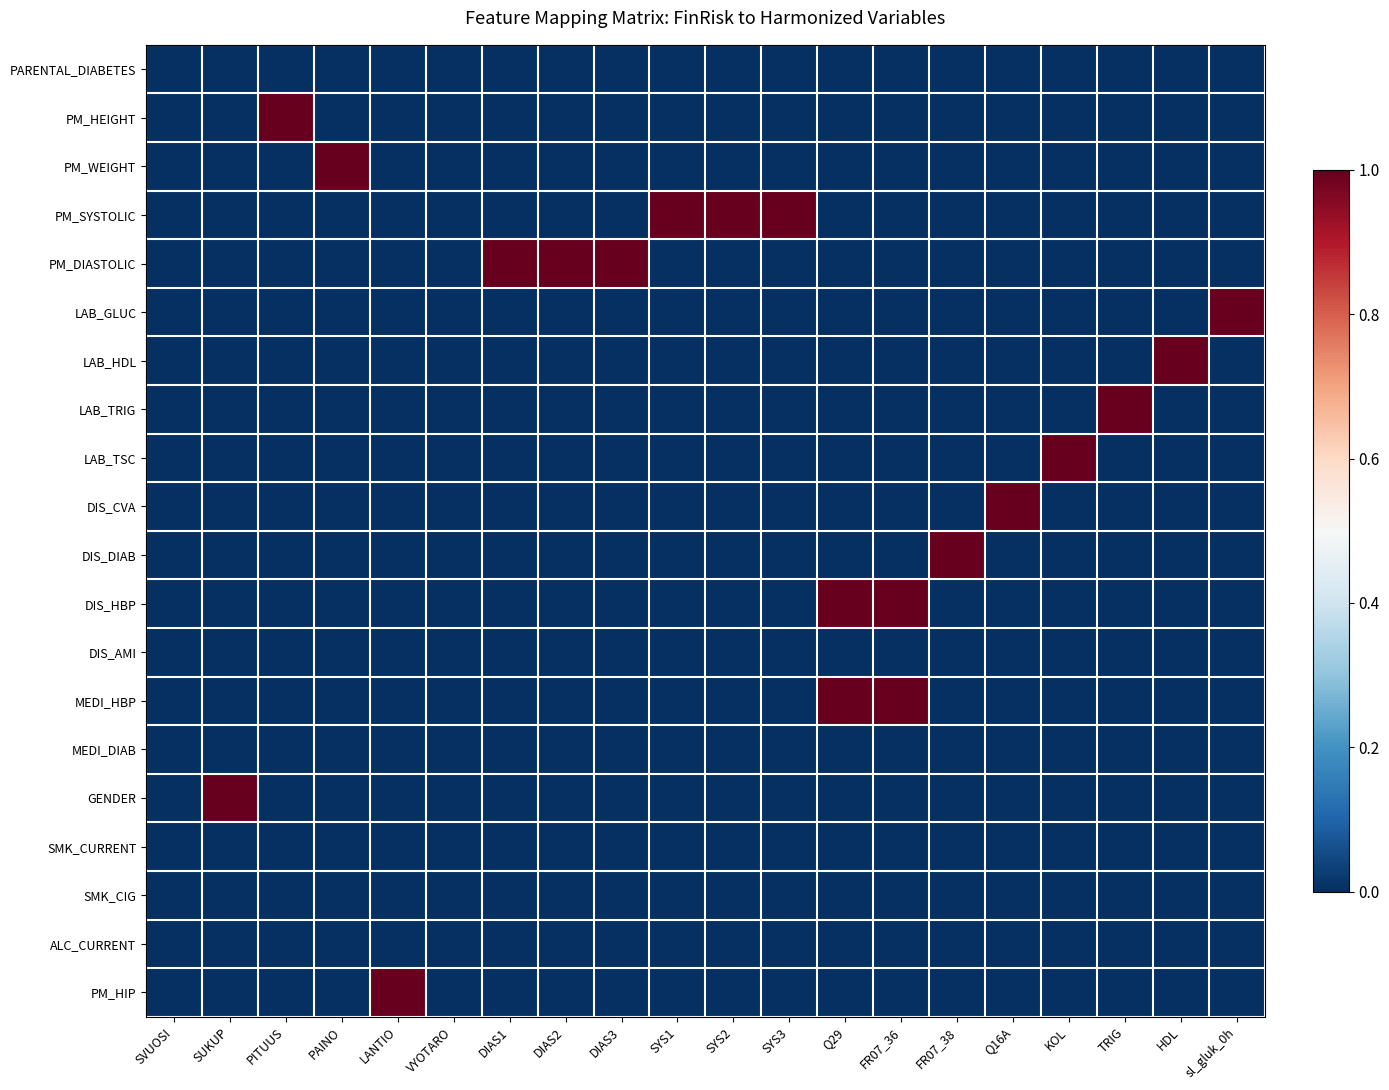

Which has a higher value, Q16A or DIAS1?

Q16A